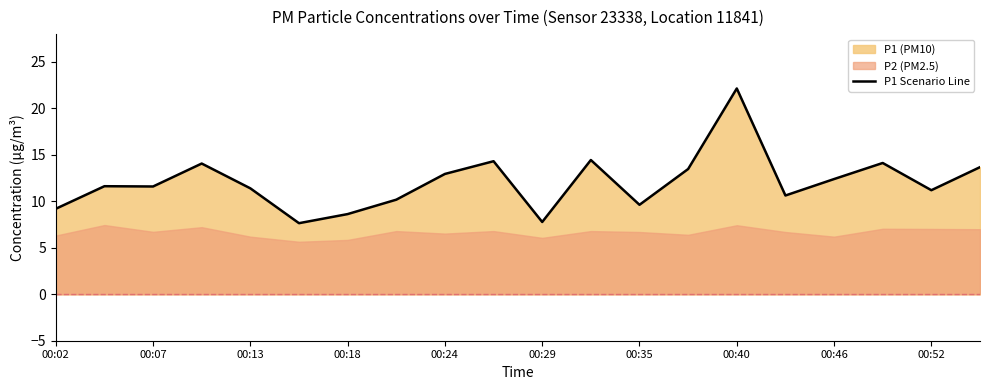

Which category has the highest value in the P1 Scenario Line series?

00:40